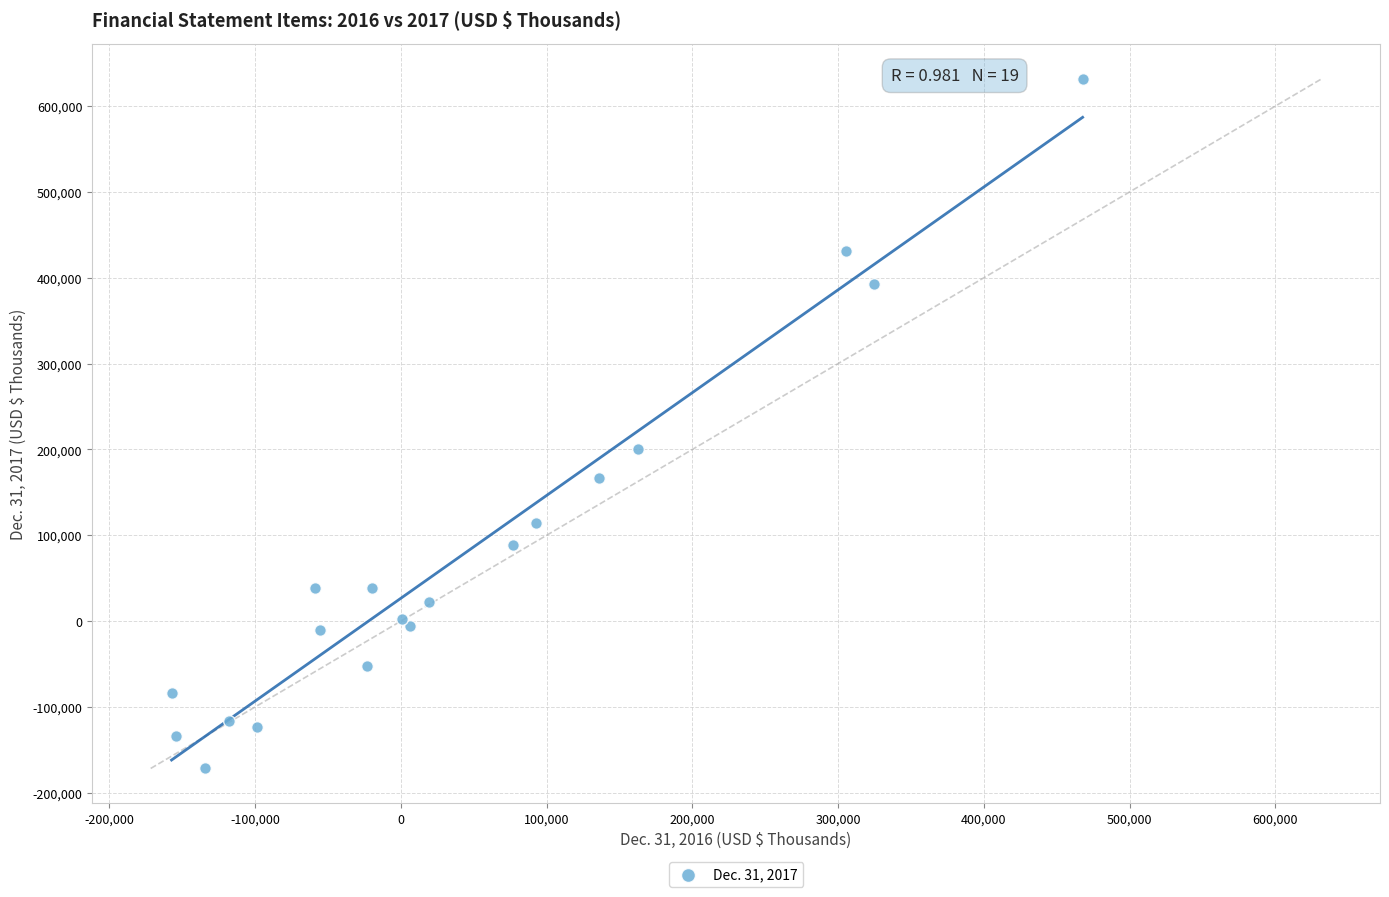

What Y value in the scatter plot is closest to 229986?

200836